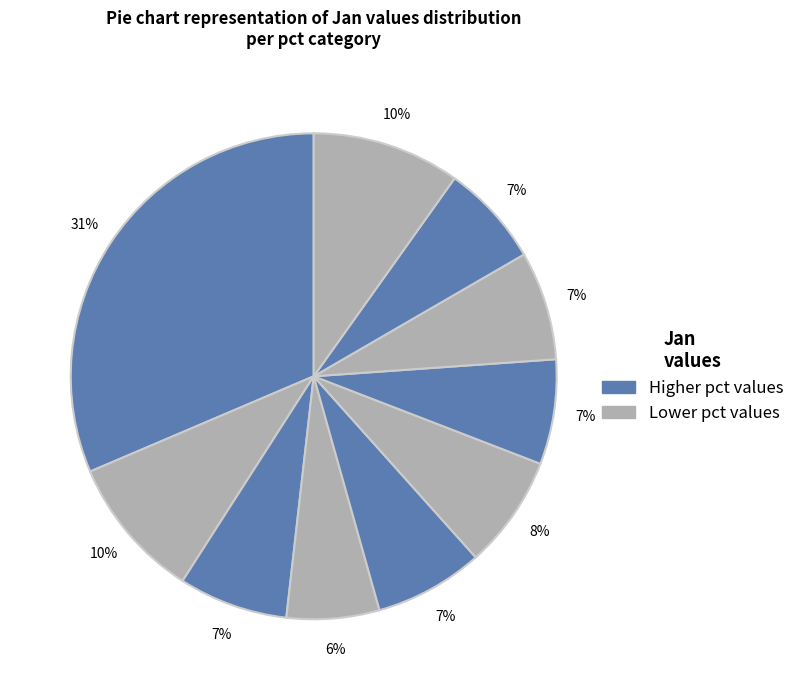

How many segments does this pie chart have?

10